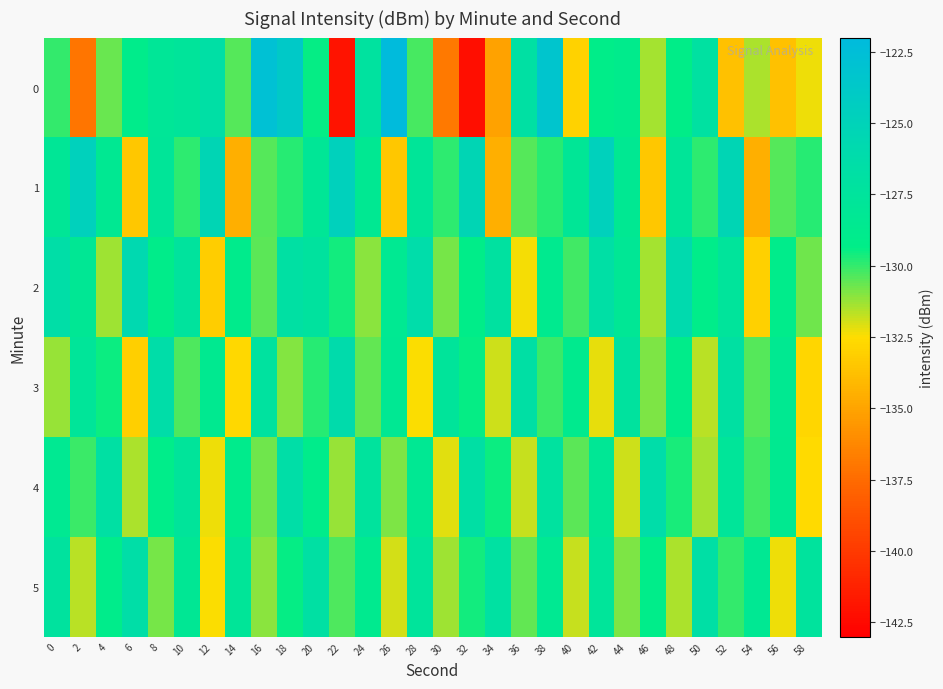

Rank the series by their maximum value, from highest to lowest.

0, 1, 2, 3, 4, 5